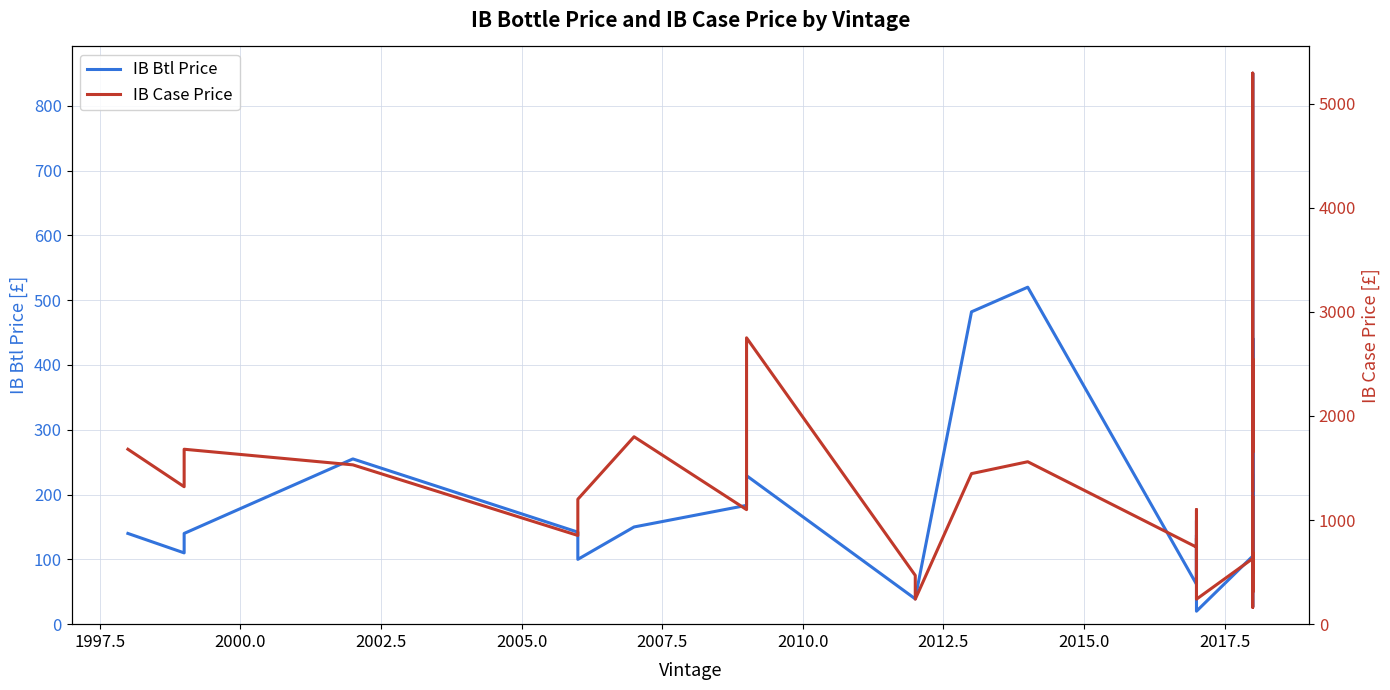

True or false: IB Case Price and IB Btl Price cross at least once.

False